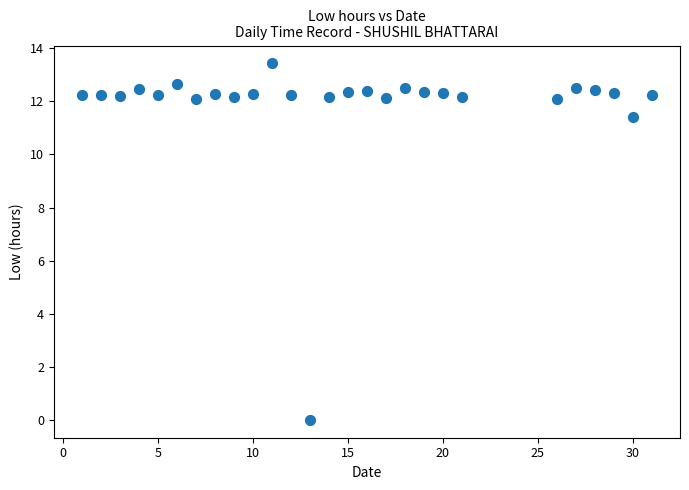

What is the range of X values (max minus min)?

30.0